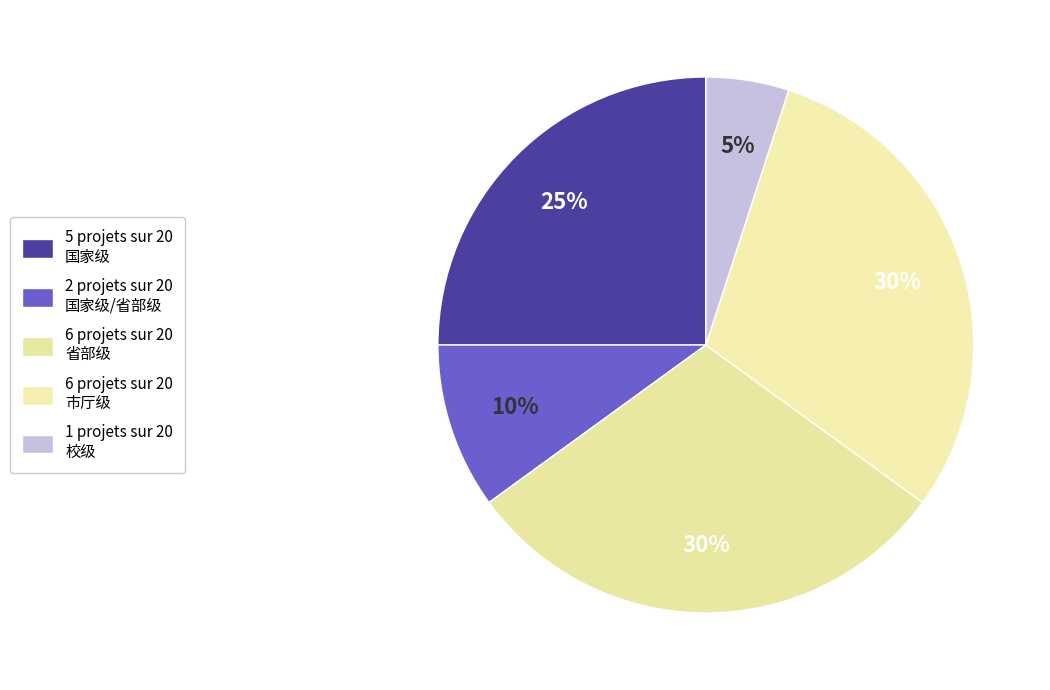

Count the number of slices in the pie.

5